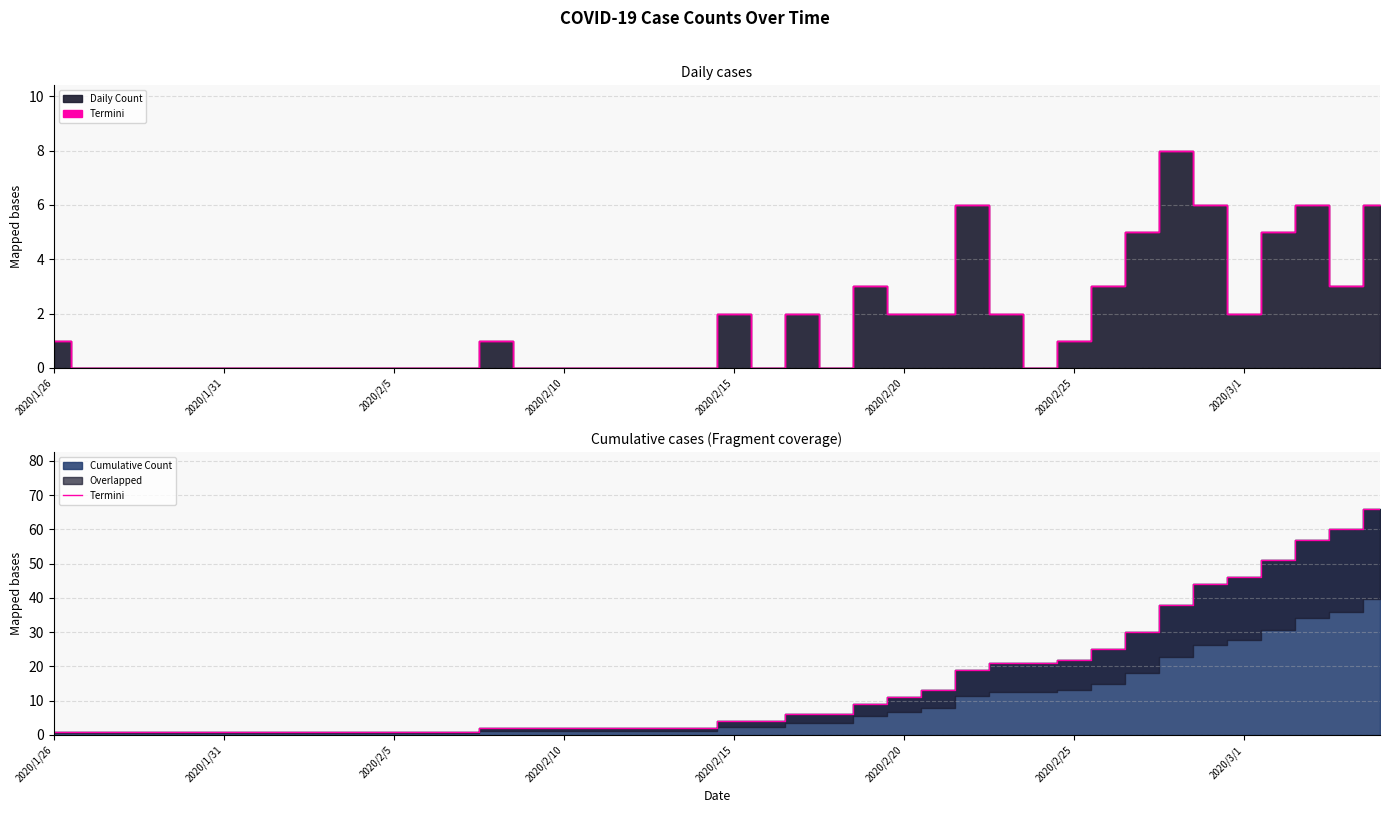

What is the change in value from 2020/2/20 to 31?

+24